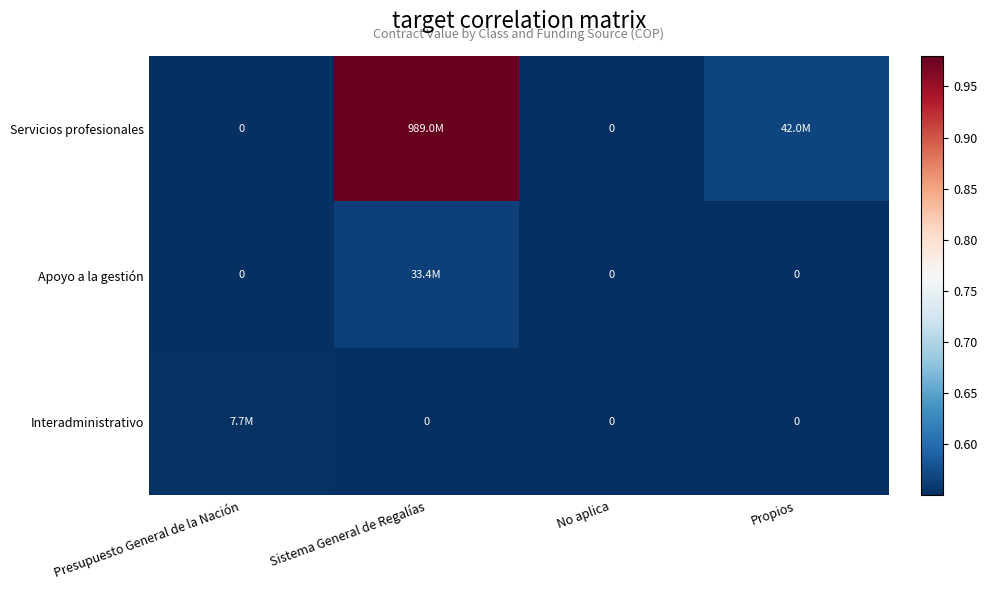

Is the value of Apoyo a la gestión at Sistema General de Regalías greater than the value of Servicios profesionales at Propios?

No